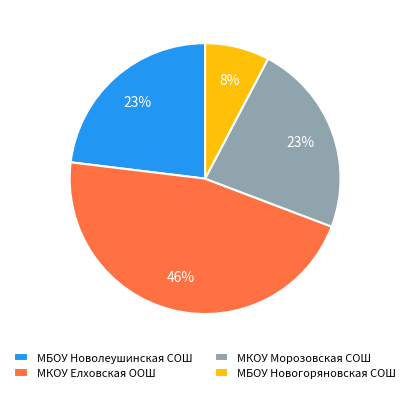

Is there any slice that represents more than half of the pie?

No